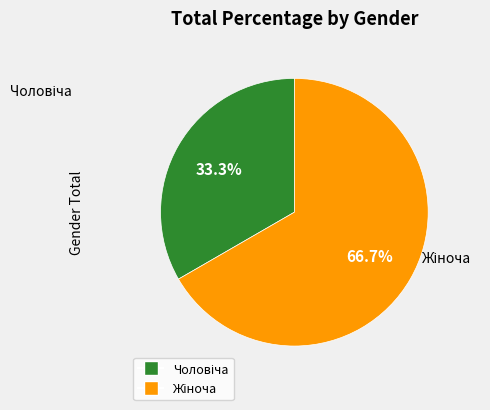

How many segments does this pie chart have?

2